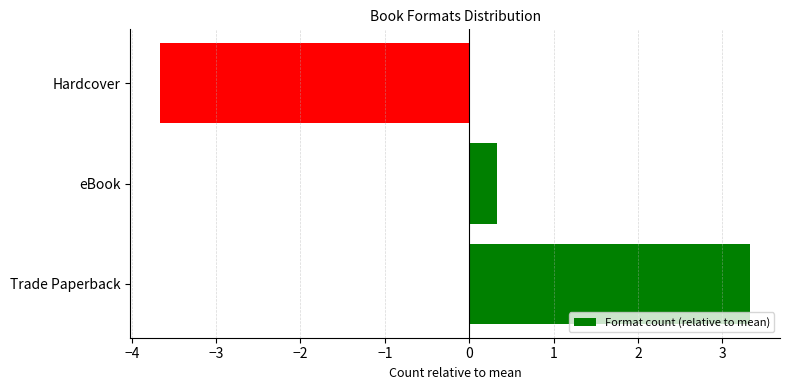

How many values are below zero?

1